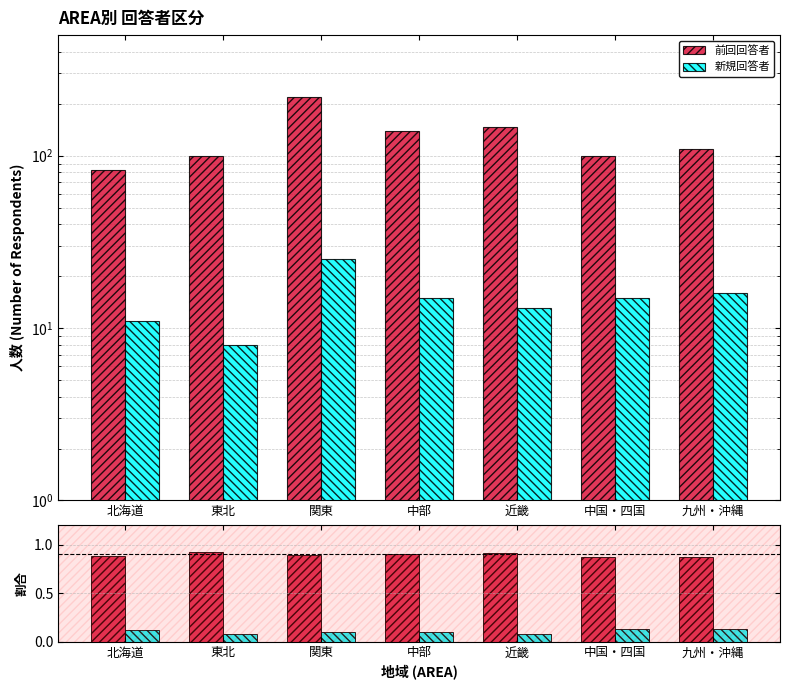

What is the sum of all 新規回答者 values?

0.7